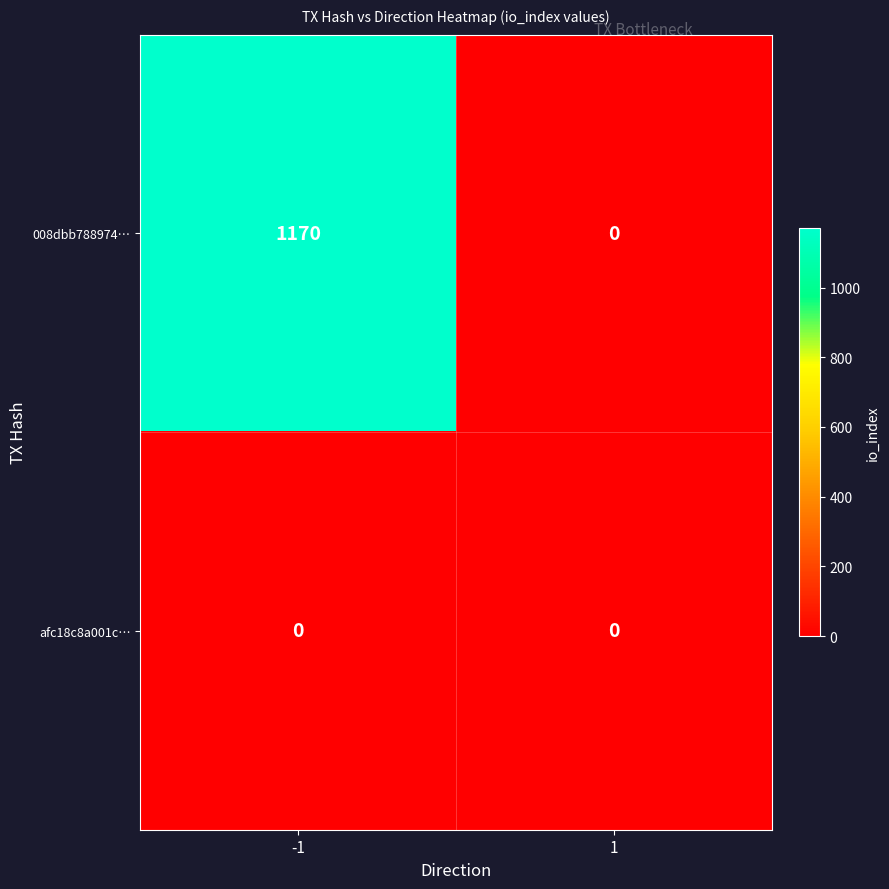

Reading left to right, extract all data points from this chart.

008dbb788974…: 1170	0
afc18c8a001c…: 0	0